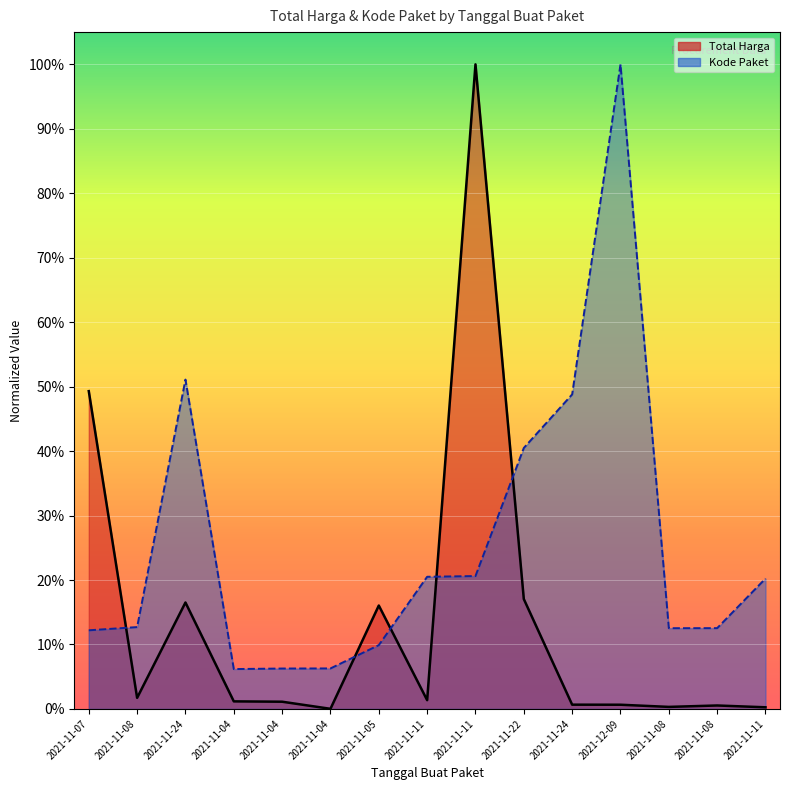

Which has a higher value, 2021-11-07 or 2021-11-04?

2021-11-07